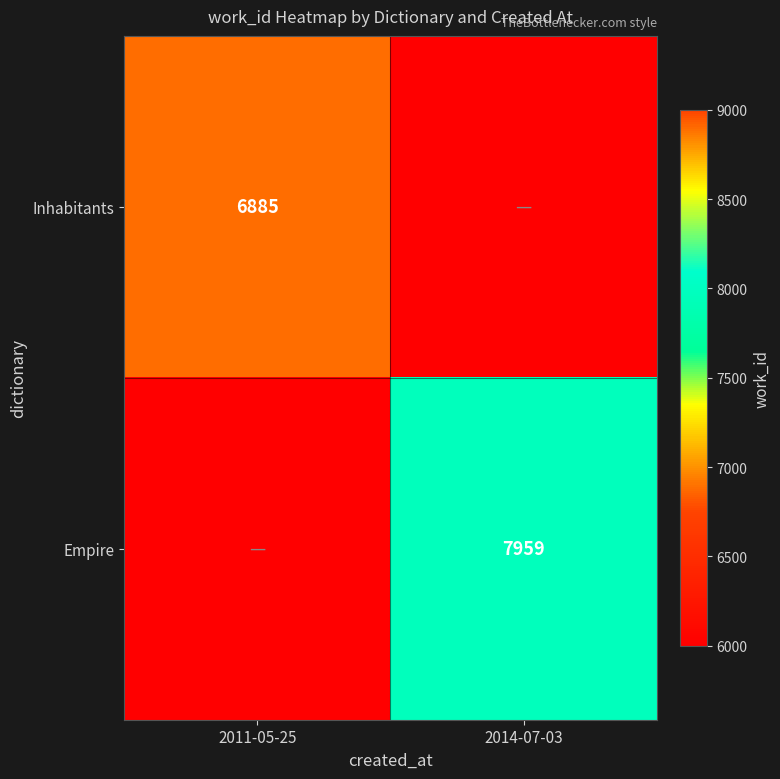

The value of Empire at 2014-07-03 is 14053. True or false?

False